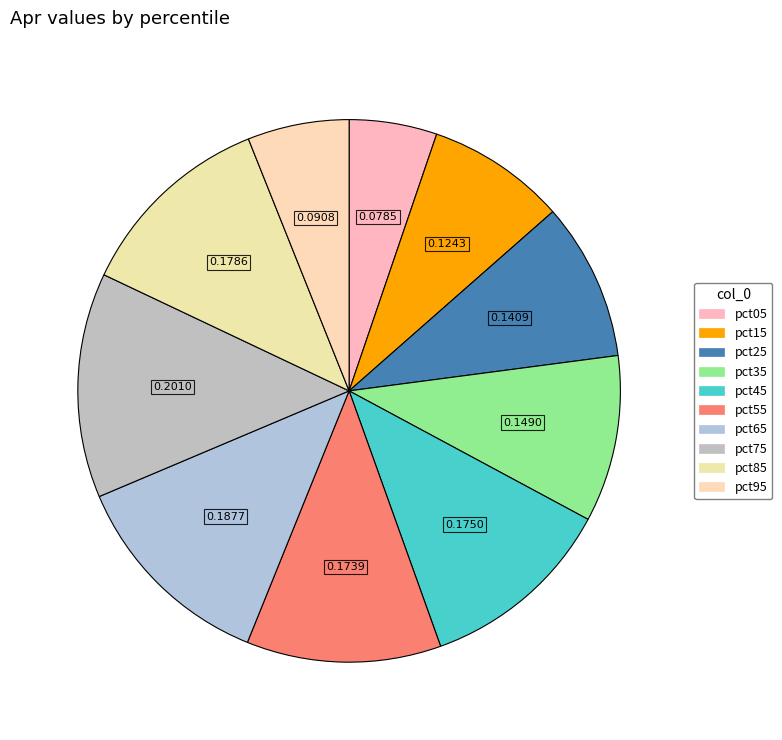

True or false: pct55 accounts for 1% of the total.

False